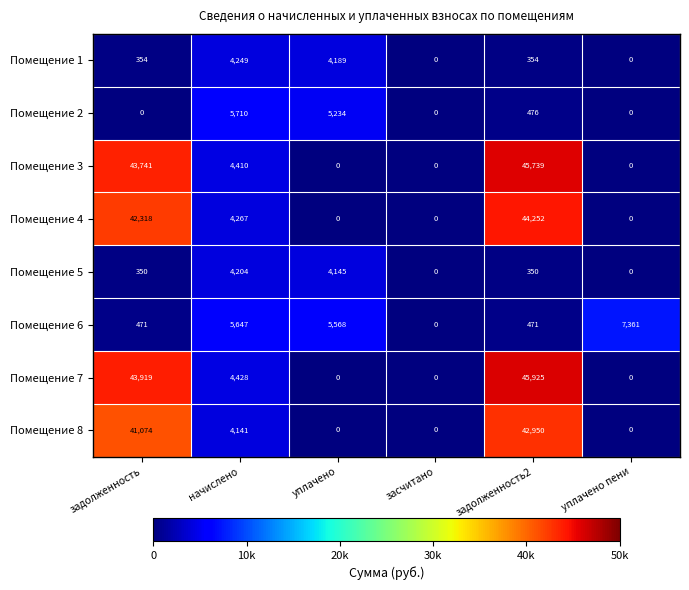

What is the maximum value for Помещение 3?

45739